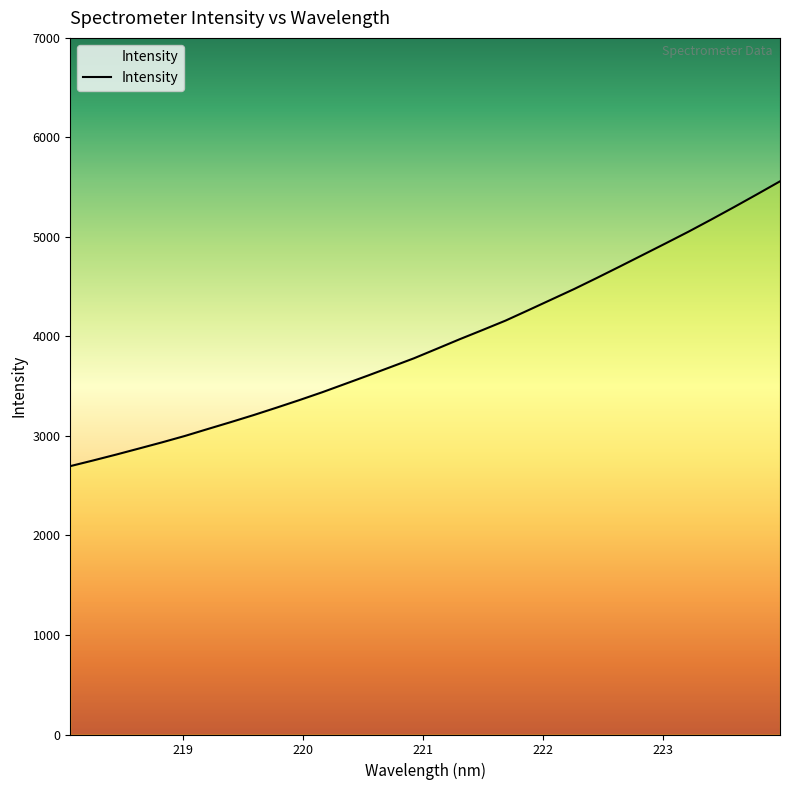

Between 218.0596 and 219.589, which is larger?

219.589